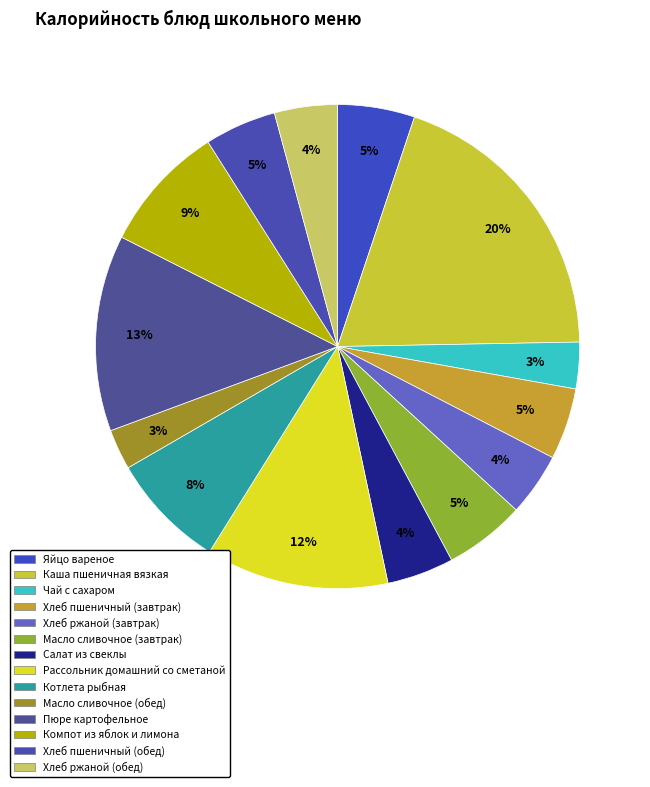

How many segments does this pie chart have?

14